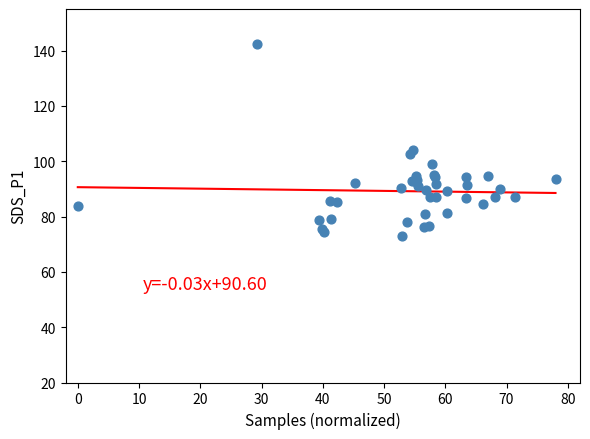

What Y value in the scatter plot is closest to 107?

104.0